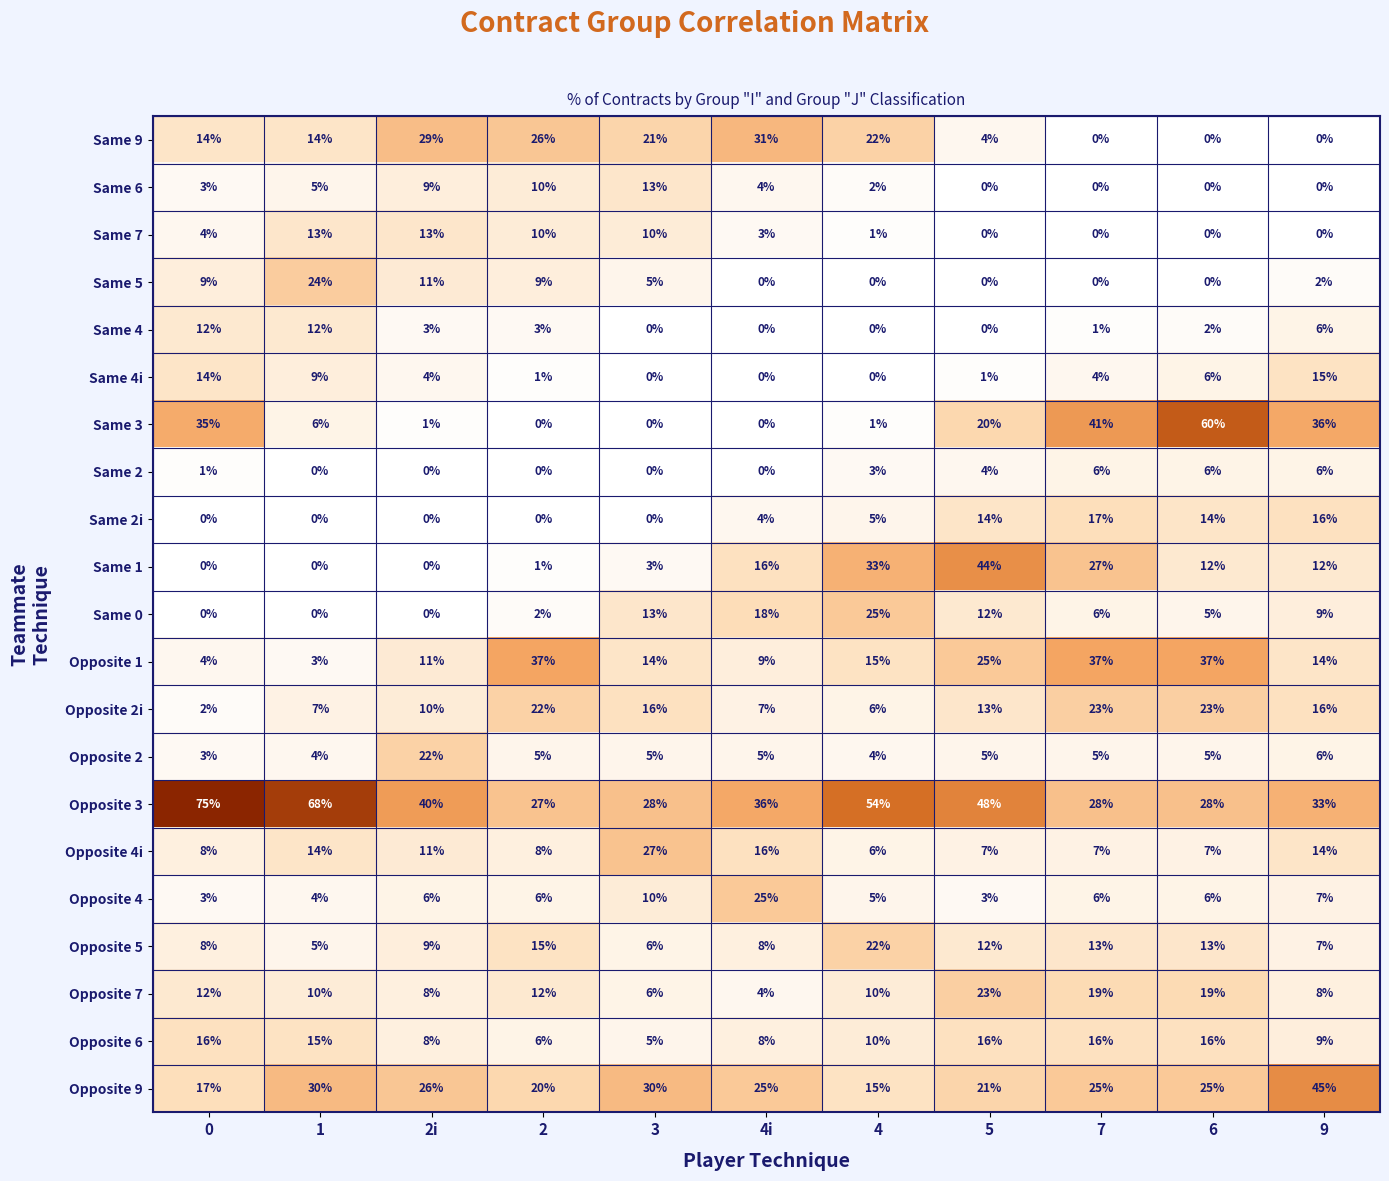

What is the difference between the second highest and minimum values in the Same 9 series?

29